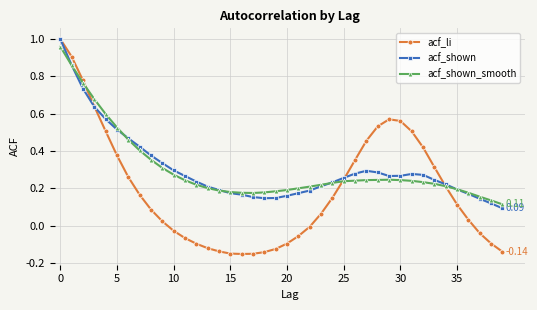

True or false: acf_shown has more than 0 points higher than both neighbors.

True